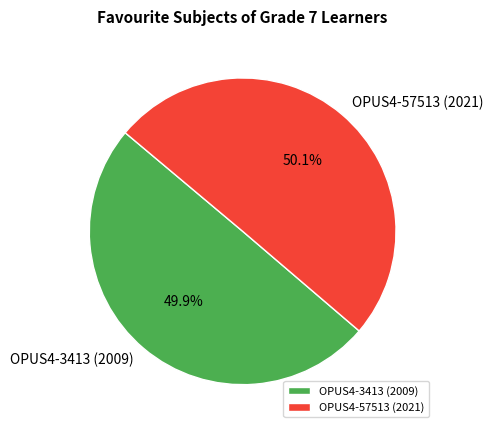

What percentage is the OPUS4-57513 (2021) slice, to the nearest percent?

50%